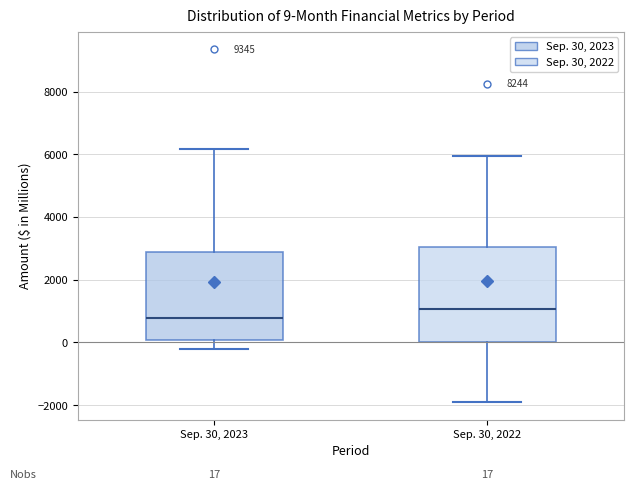

Which box is the tallest, from its lower edge to its upper edge?

Sep. 30, 2022